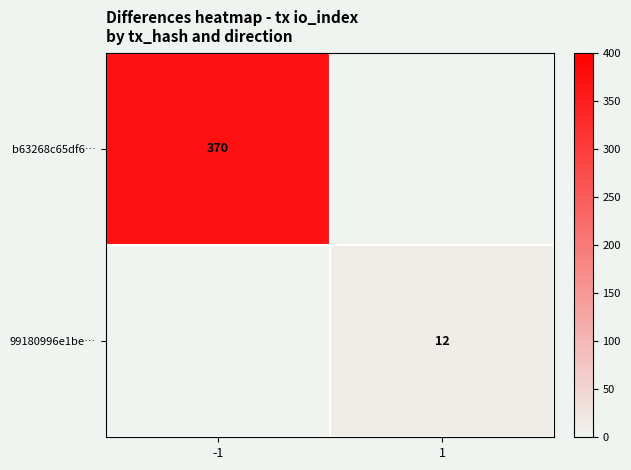

Is it true that 99180996e1be… equals 5 at 1?

False